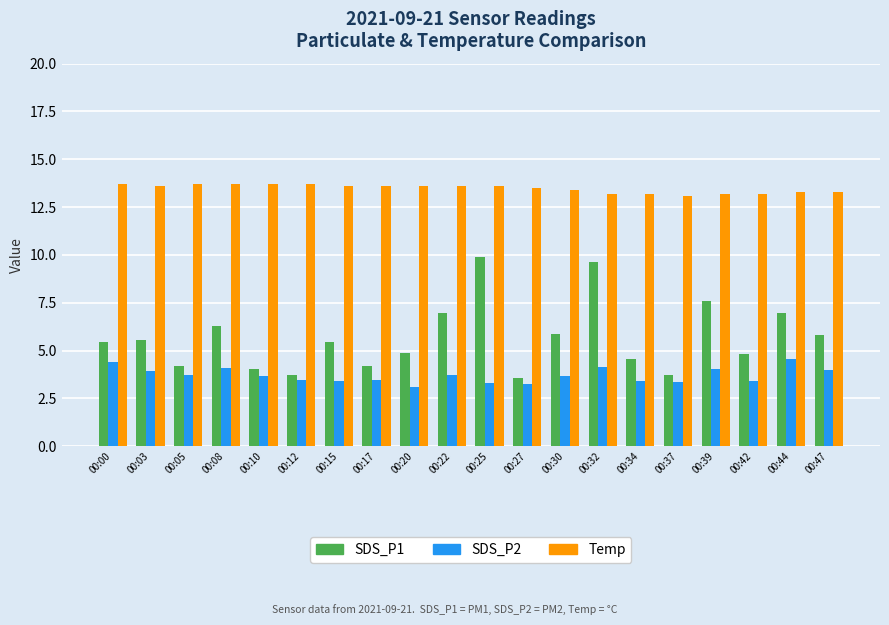

The value of Temp at 00:22 is 7.9. True or false?

False